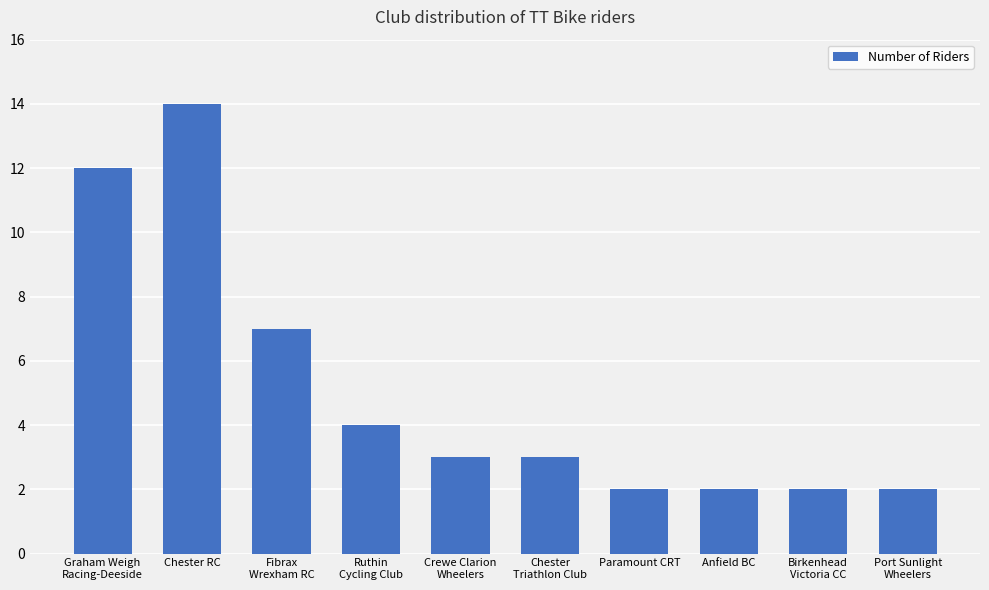

What is the difference between the maximum and second lowest values?

12